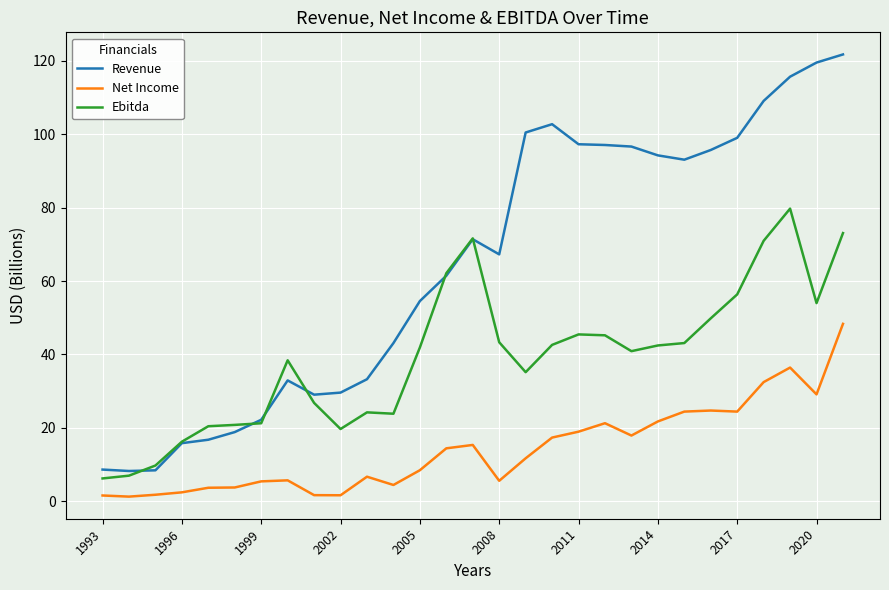

True or false: Net Income and Ebitda cross at least once.

False